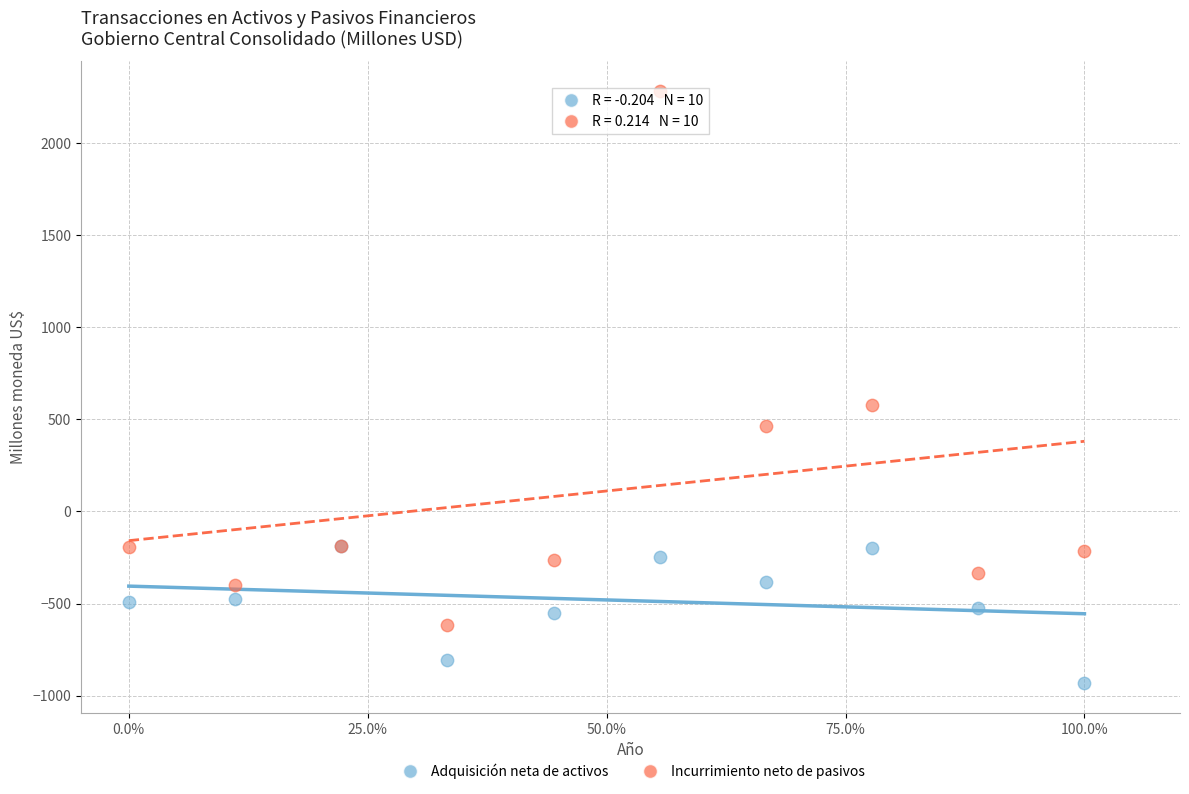

Across all series, what Y value is closest to 675?

580.0